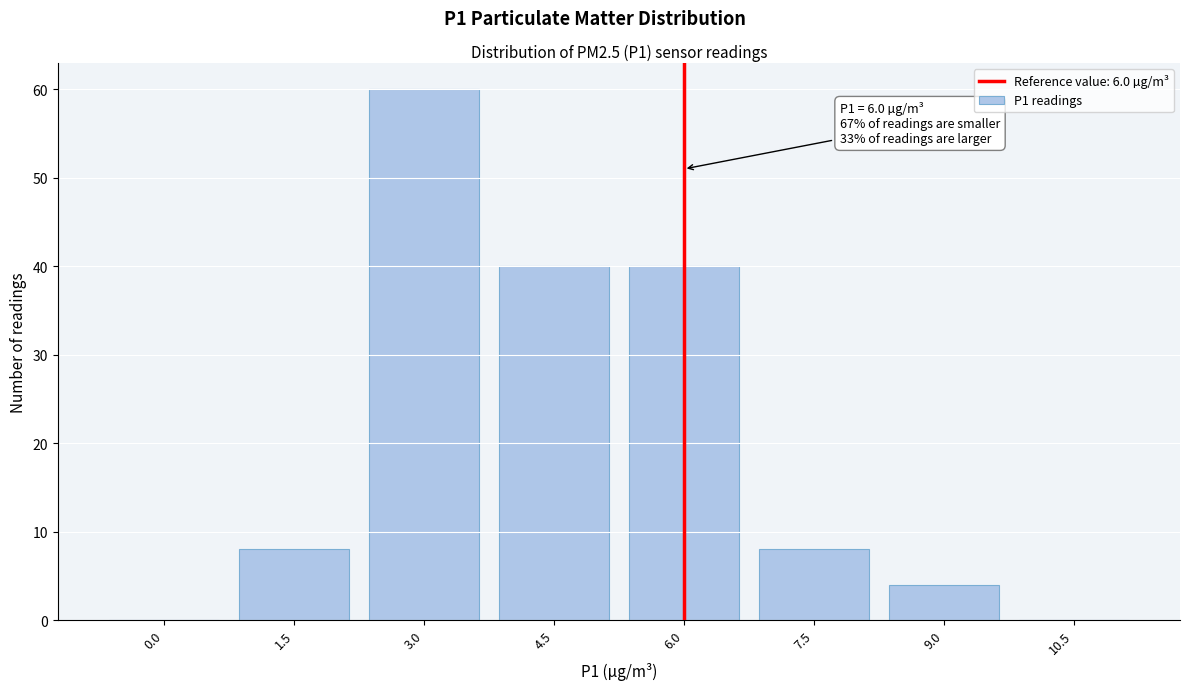

Reading left to right, what are all the values shown in this chart?

0.0=0	1.5=8	3.0=60	4.5=40	6.0=40	7.5=8	9.0=4	10.5=0